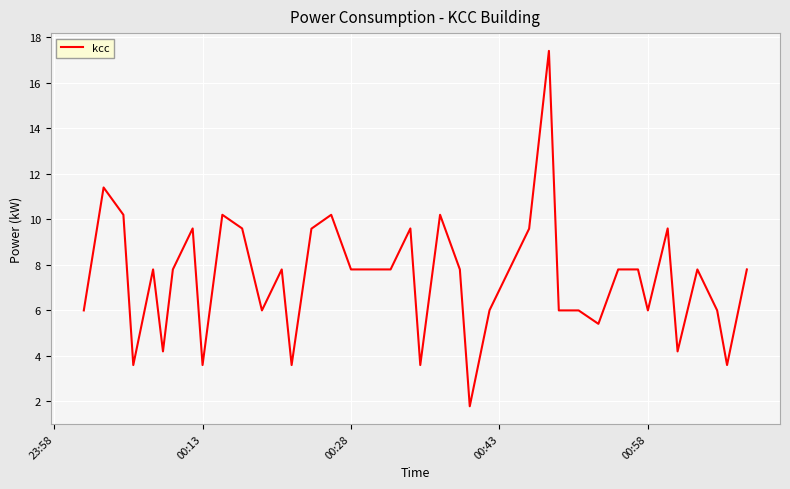

How many lines are shown in the chart?

1